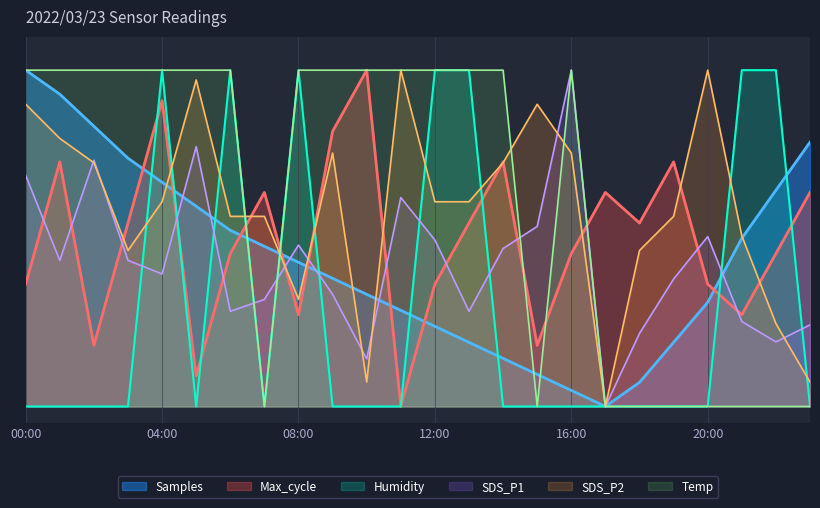

Does the chart have visible grid lines?

Yes